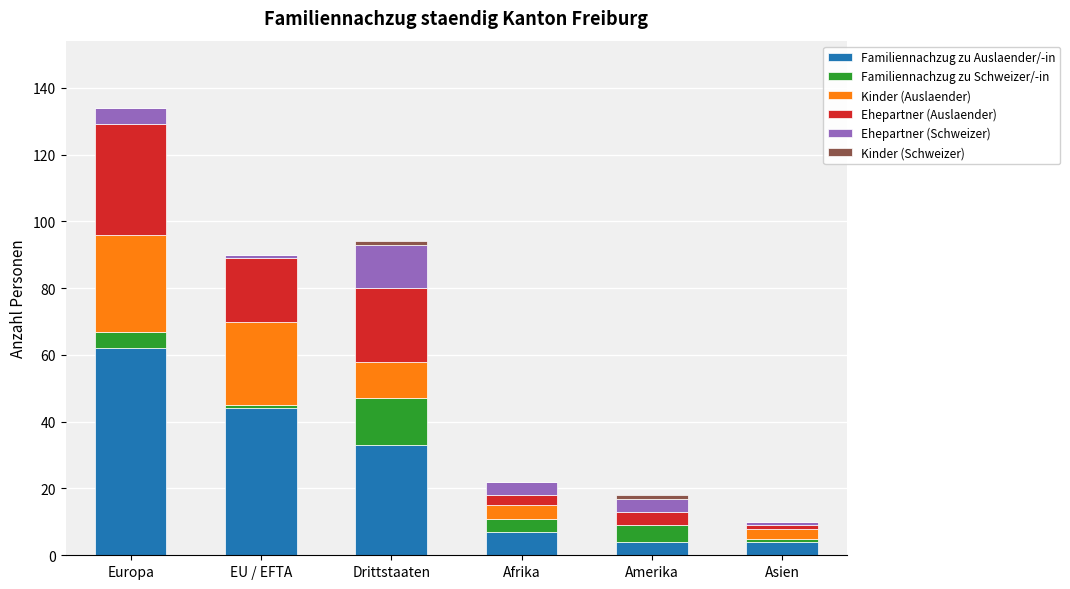

Count the number of categories in the chart.

6